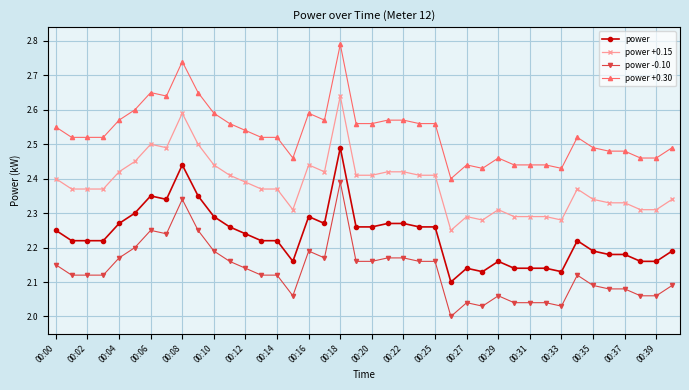

True or false: power +0.30 has more than 2 points higher than both neighbors.

True